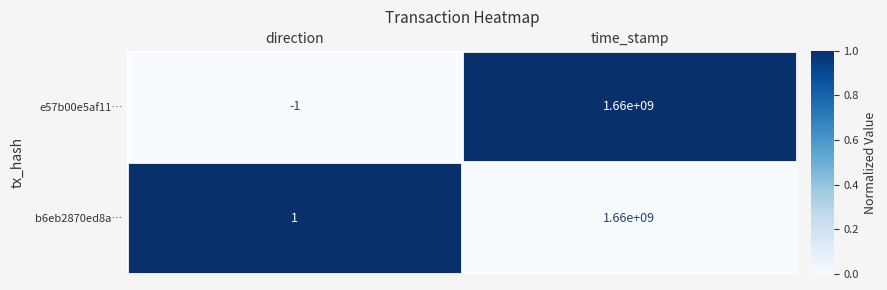

What is the difference between the b6eb2870ed8a… values at direction and time_stamp?

1659999999